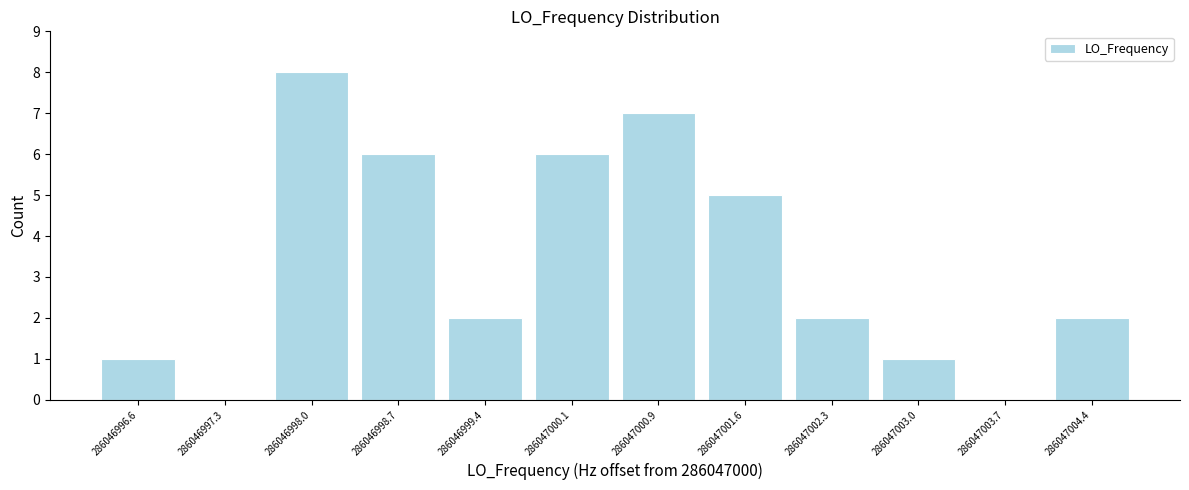

Reading right to left, list all the values displayed in this chart.

286047004.4=2	286047003.7=0	286047003.0=1	286047002.3=2	286047001.6=5	286047000.9=7	286047000.1=6	286046999.4=2	286046998.7=6	286046998.0=8	286046997.3=0	286046996.6=1